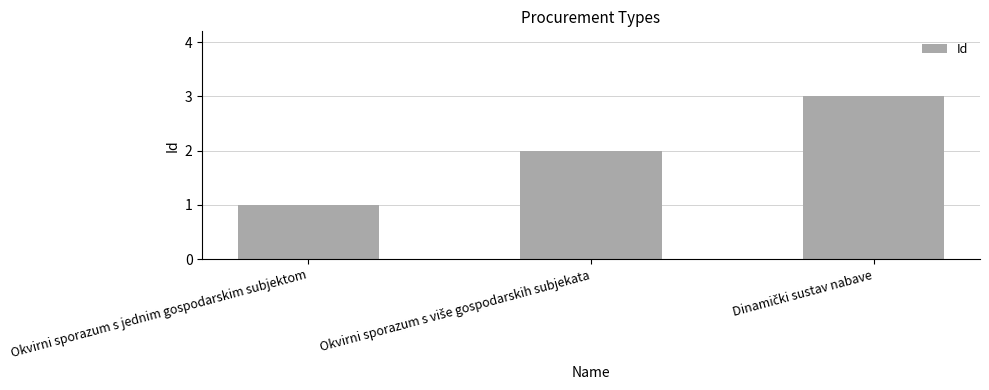

What is the value of the 3rd bar from the left?

3